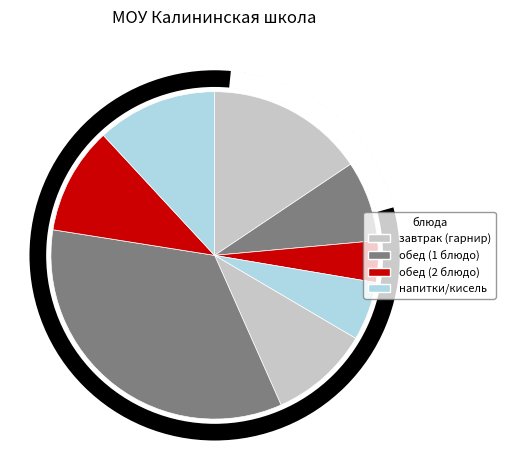

How many segments does this pie chart have?

8